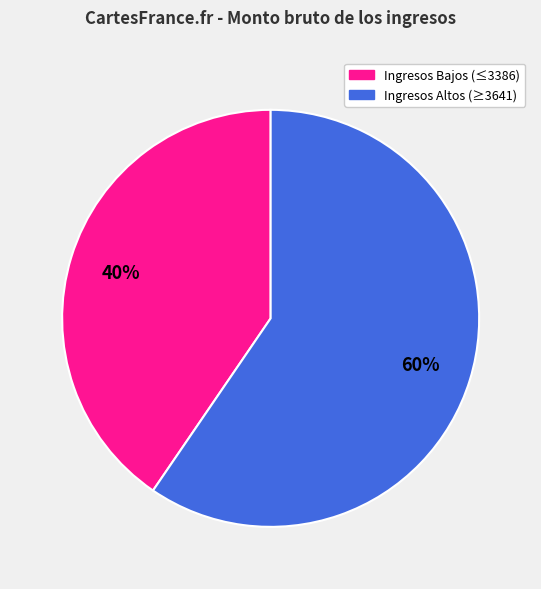

Is there a majority slice in this chart?

Yes